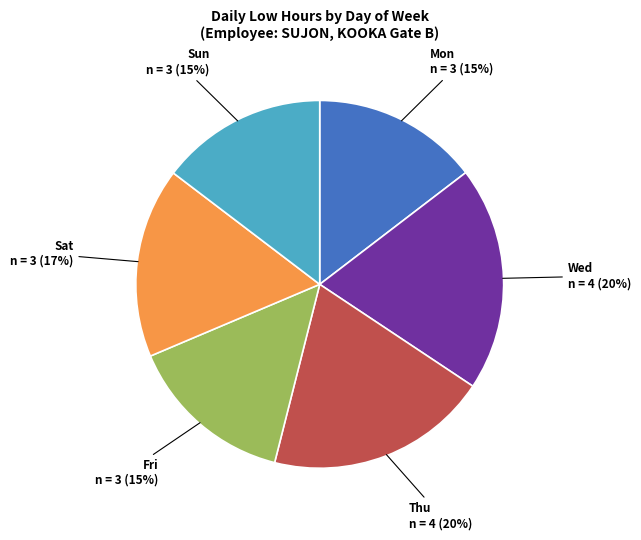

To the nearest percent, what is the average slice percentage?

17%